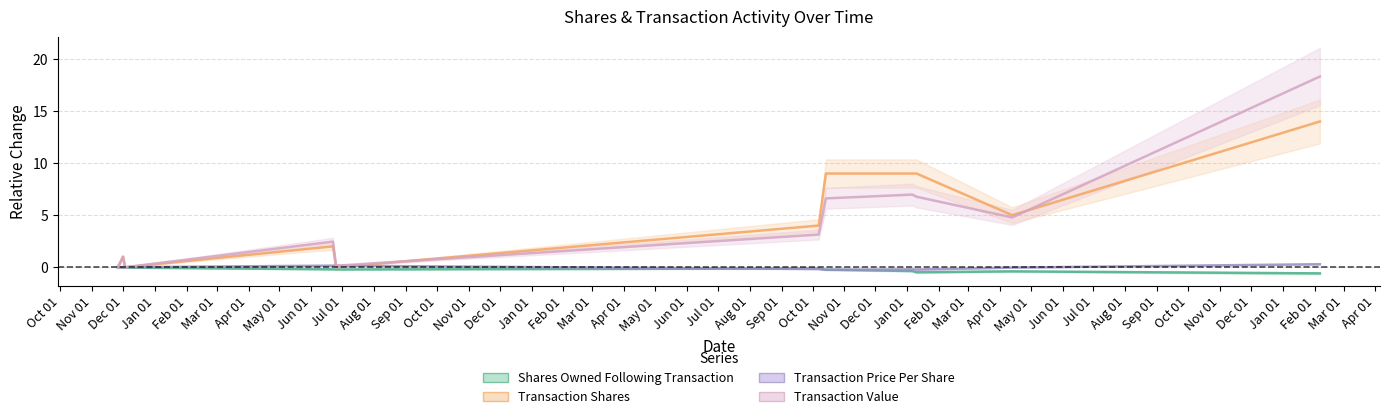

List the series in order of their peak value, highest first.

Txn Value, Txn Shares, Txn PricePerShare, shares Owned After